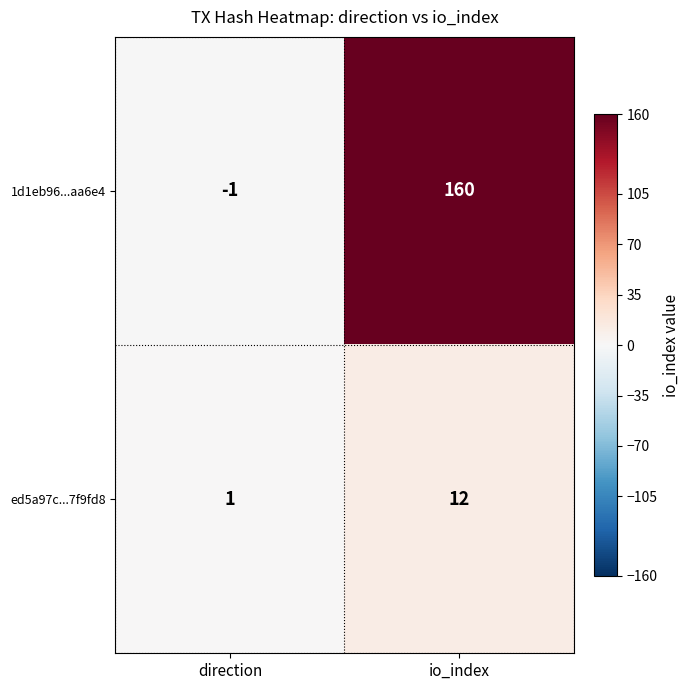

The value of ed5a97c...7f9fd8 at direction is 0. True or false?

False